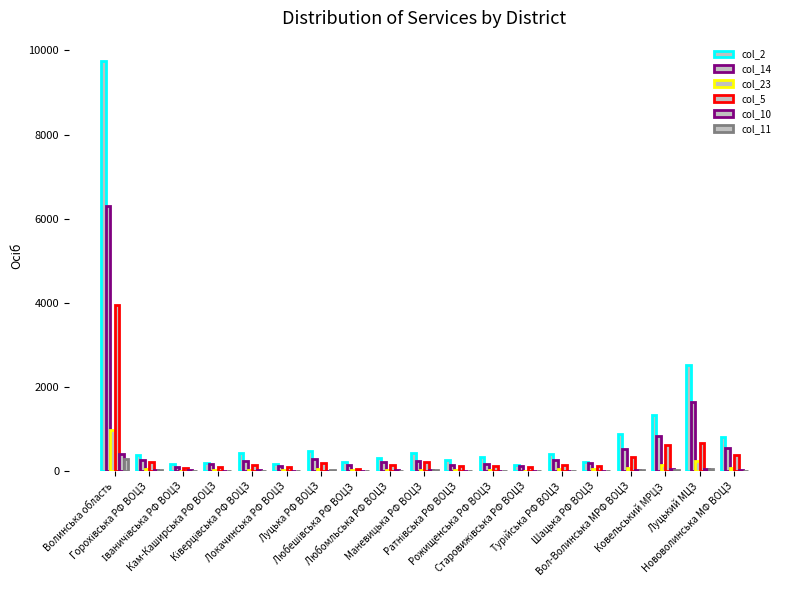

What is the difference between the second highest and second lowest values in the col_2 series?

2351